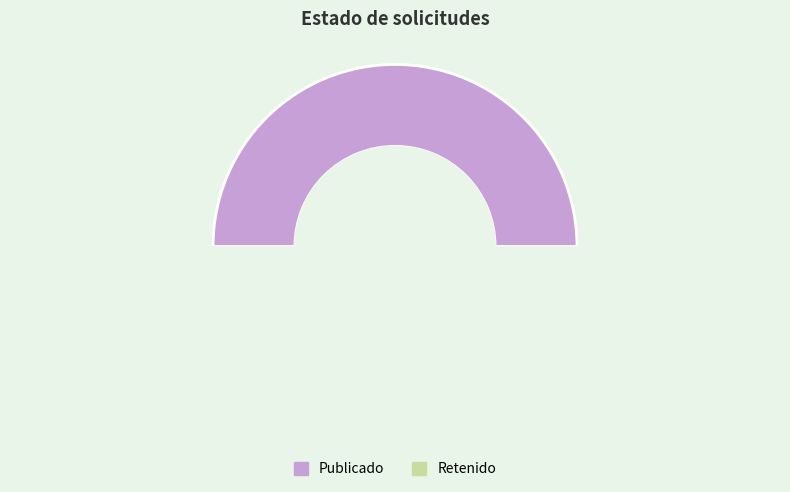

What percentage do PUB and RET together represent?

100.0%